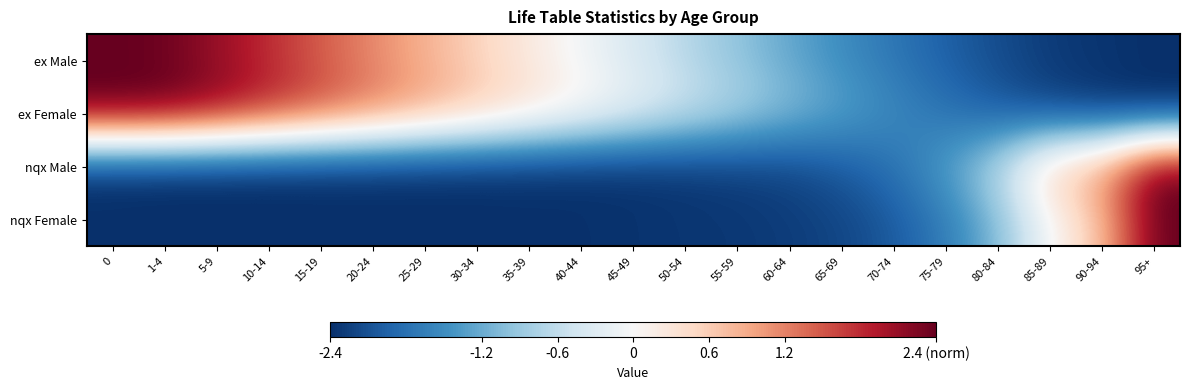

What is the greatest value displayed?

2.4